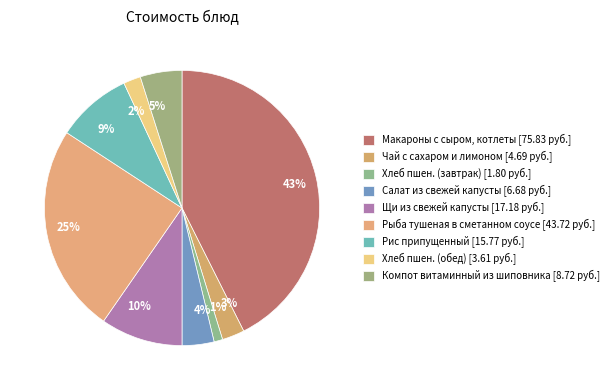

Do 1% and 43% together represent more than half of the pie?

No